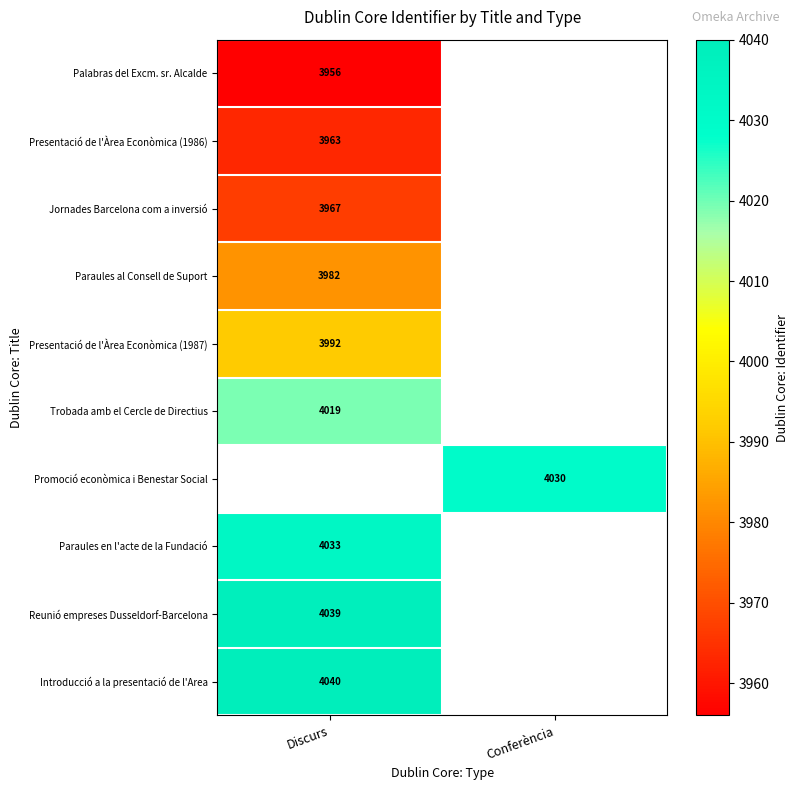

How many series are shown in this chart?

10